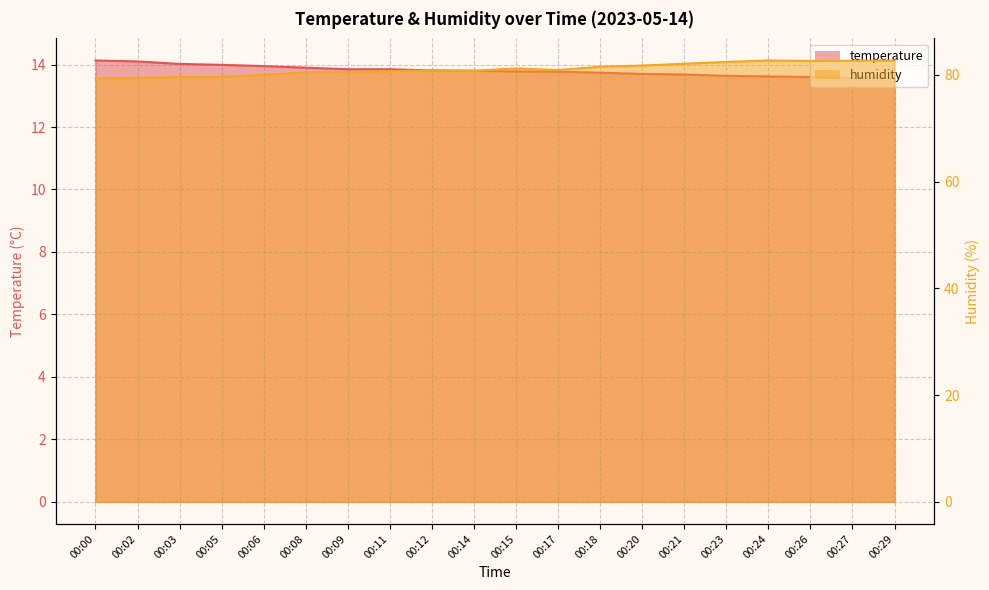

Reading right to left, what are all the values shown in this chart?

temperature: 00:29=13.6	00:27=13.6	00:26=13.6	00:24=13.6	00:23=13.6	00:21=13.7	00:20=13.7	00:18=13.7	00:17=13.8	00:15=13.8	00:14=13.8	00:12=13.8	00:11=13.8	00:09=13.8	00:08=13.9	00:06=13.9	00:05=14.0	00:03=14.0	00:02=14.1	00:00=14.1
humidity: 00:29=82.7	00:27=82.7	00:26=82.6	00:24=82.7	00:23=82.4	00:21=82.1	00:20=81.8	00:18=81.5	00:17=80.9	00:15=81.2	00:14=80.8	00:12=80.8	00:11=80.7	00:09=80.6	00:08=80.5	00:06=80.0	00:05=79.6	00:03=79.6	00:02=79.4	00:00=79.3